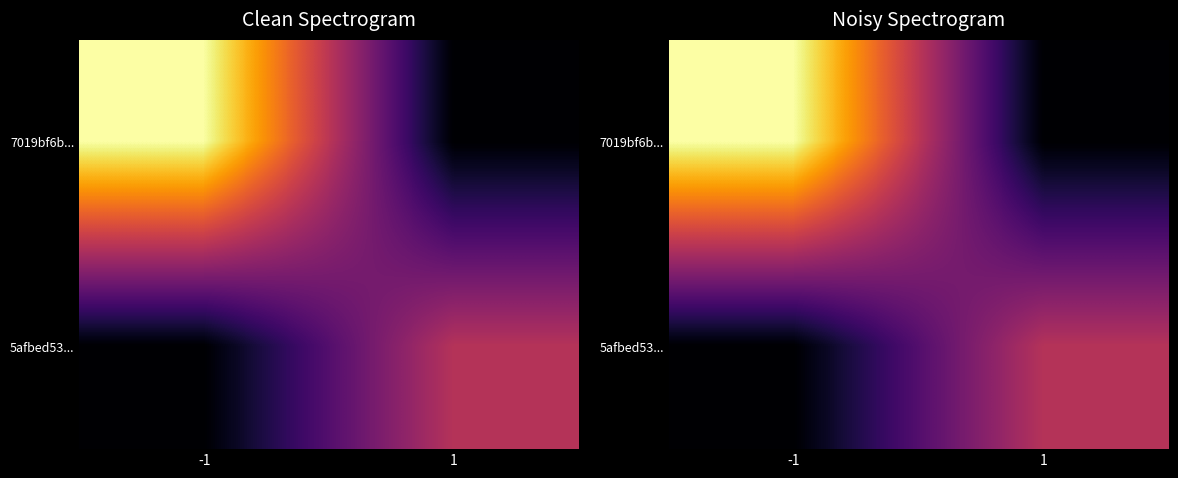

Which series changed the most between -1 and 1?

7019bf6b...